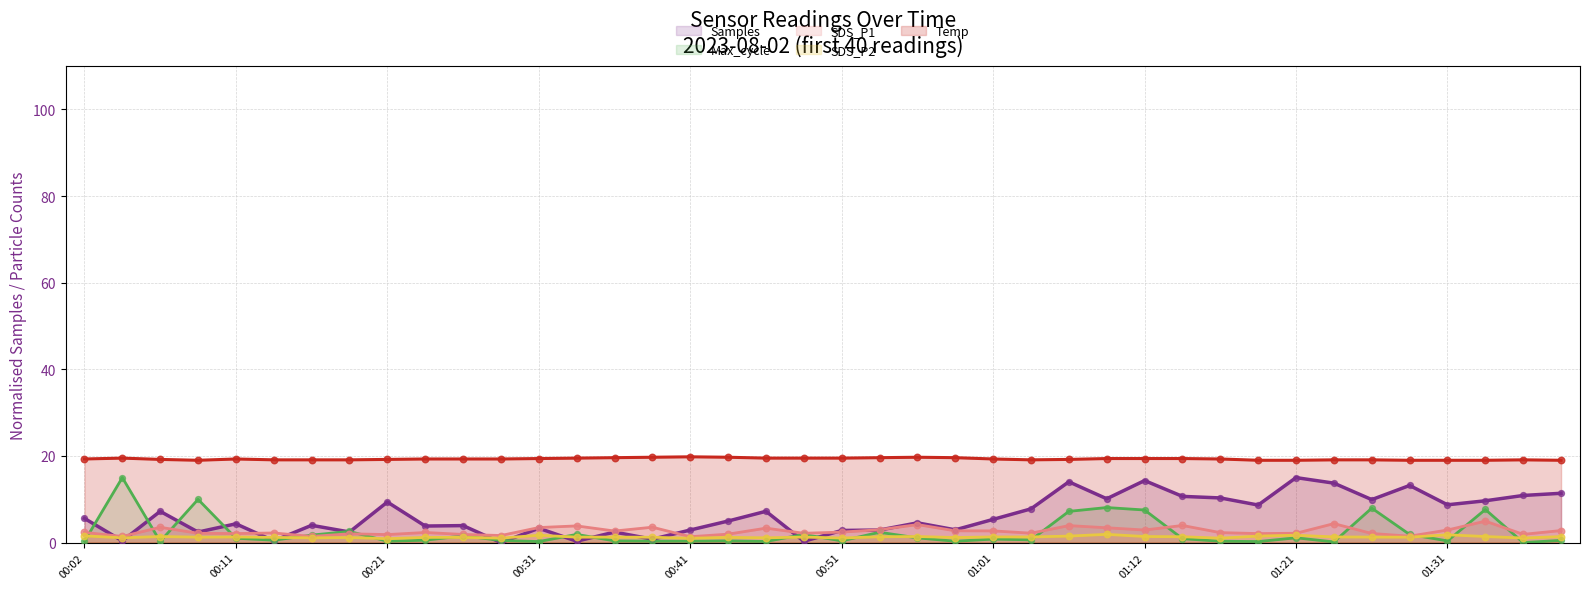

Is the value of SDS_P1 at 00:46 greater than the value of Temp at 01:12?

No